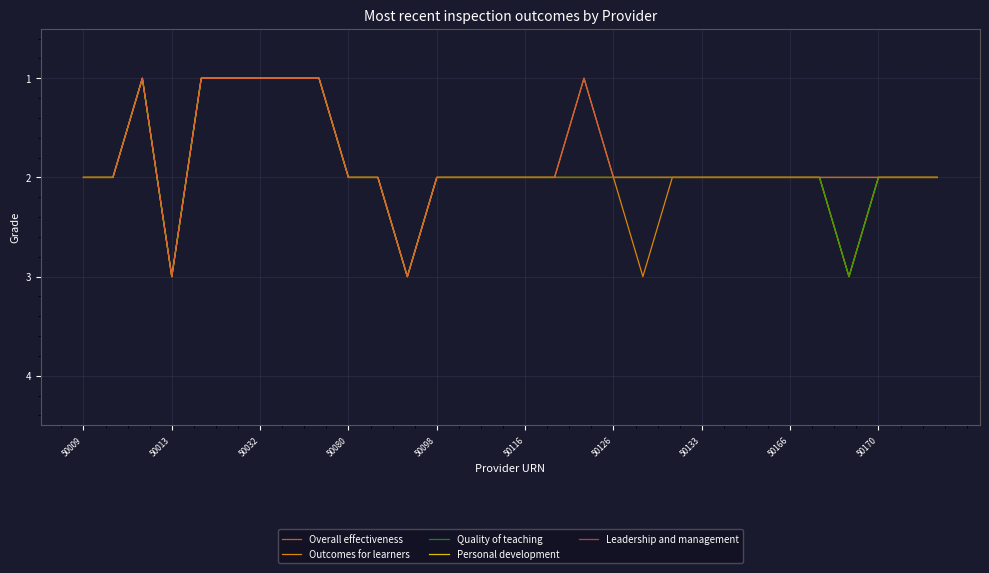

Does the chart display data point markers on the line(s)?

No